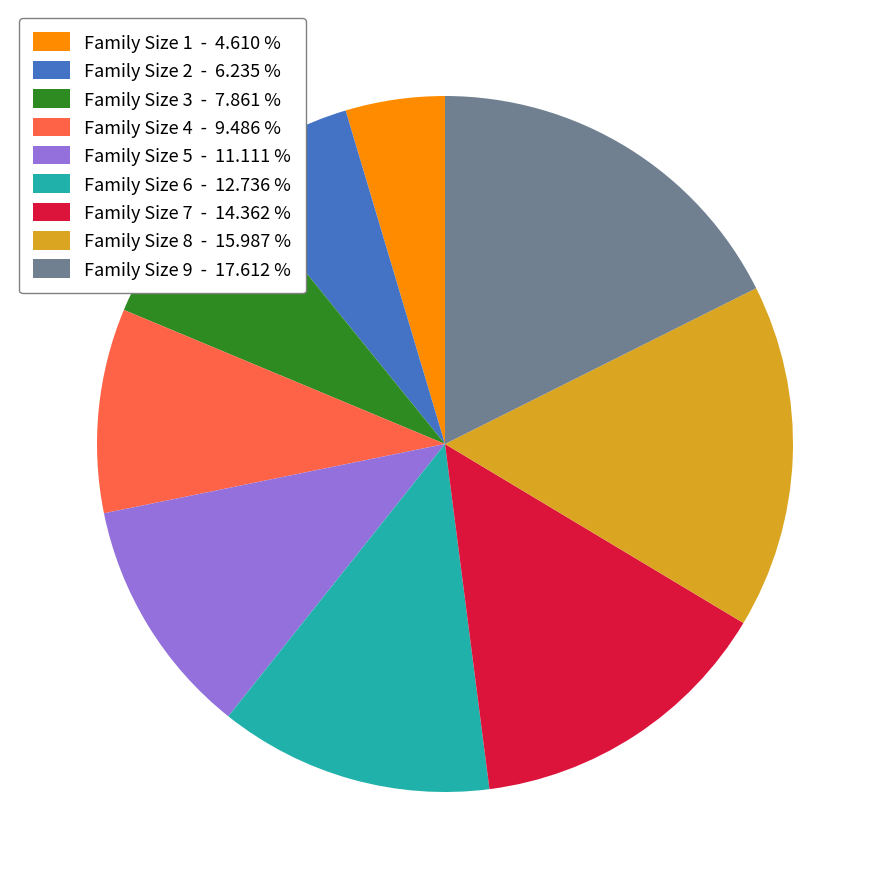

The Family Size 4 slice represents 9% of the pie. True or false?

True